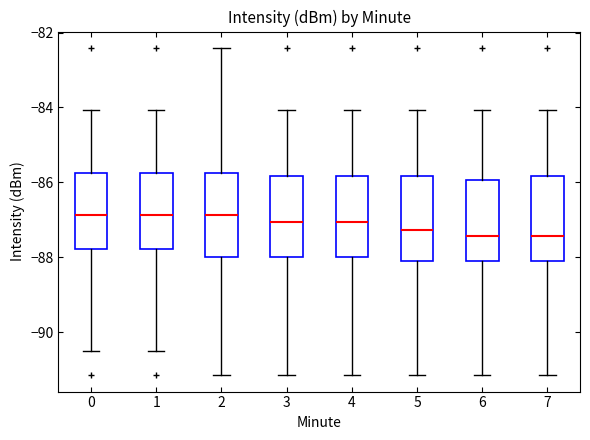

Where does the upper whisker of the box at x = 1 end on the y-axis? The values are not printed on the chart, so give them approximately, as read against the axis.

-84.0